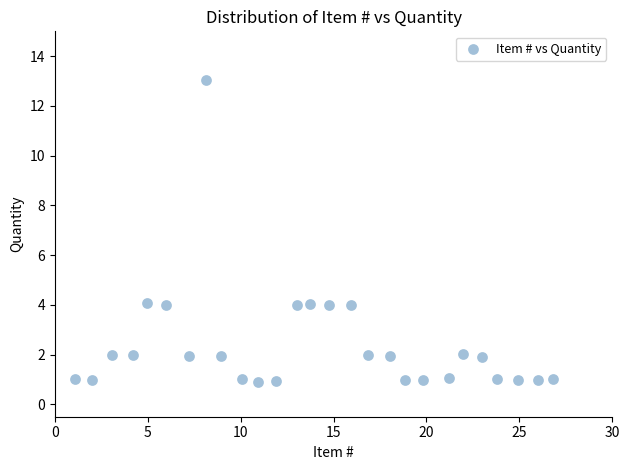

What is the range of X values (max minus min)?

25.8